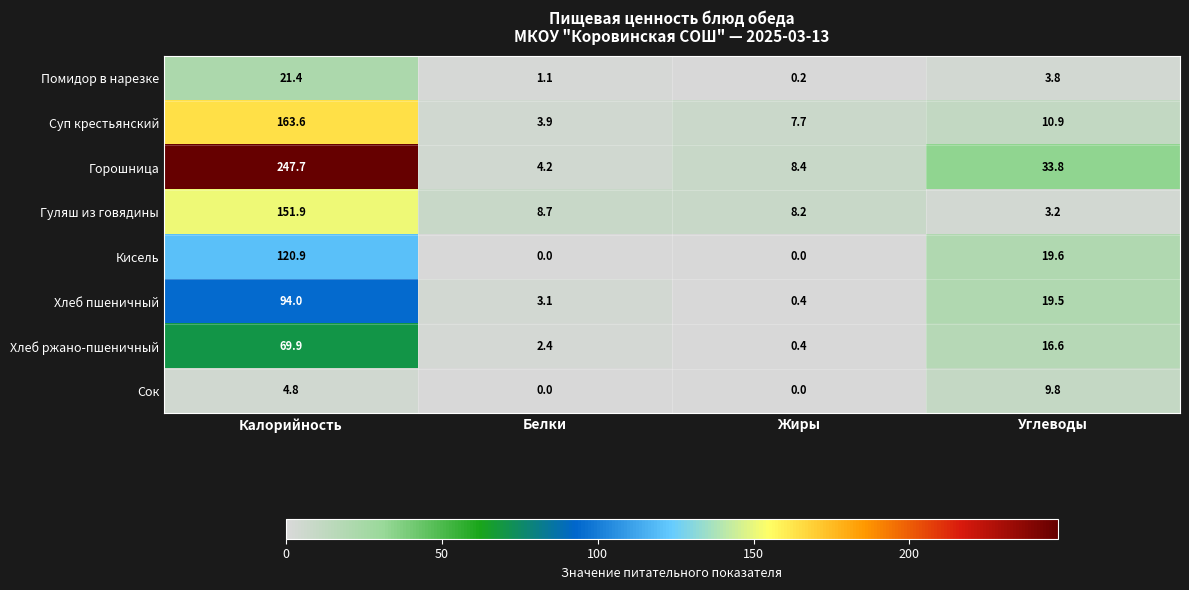

The Суп крестьянский series shows 4.4 at Жиры. True or false?

False